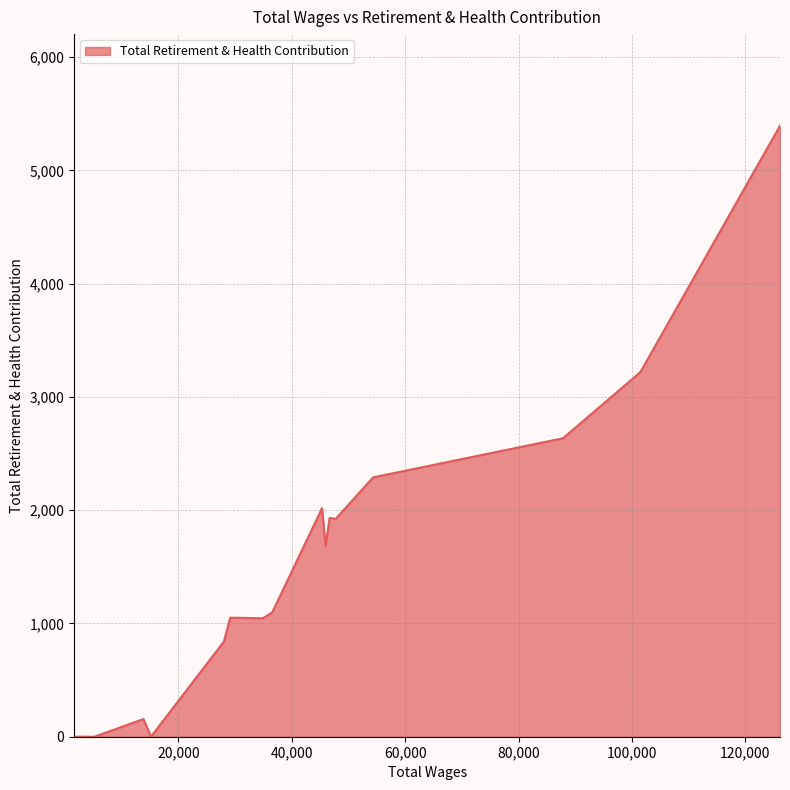

What is the greatest value displayed?

5394